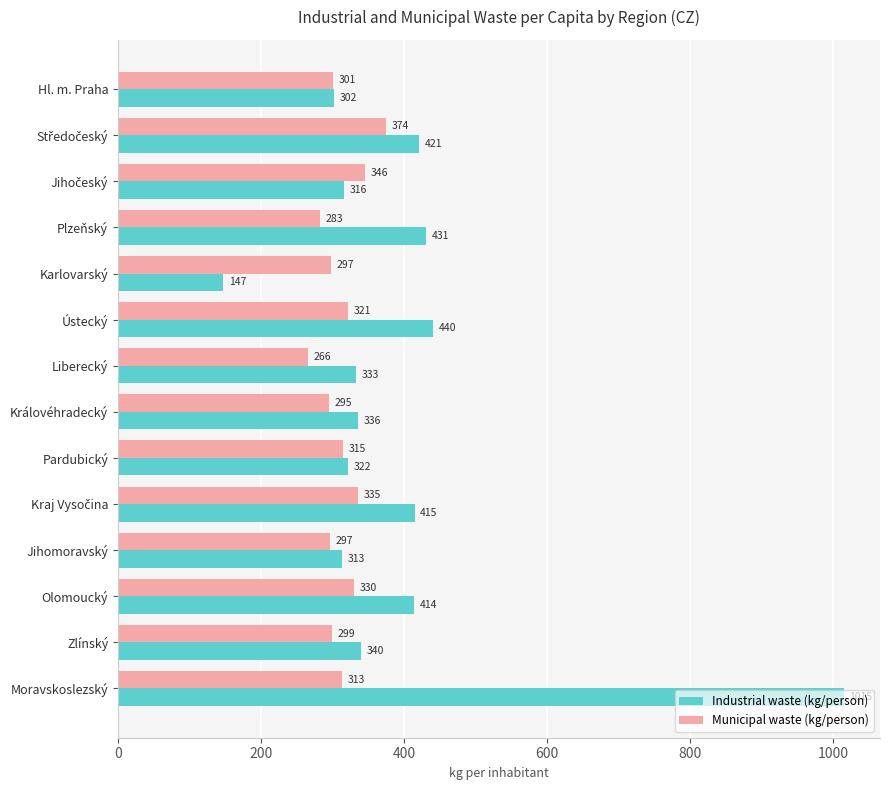

At how many categories does at least one series exceed 259?

14